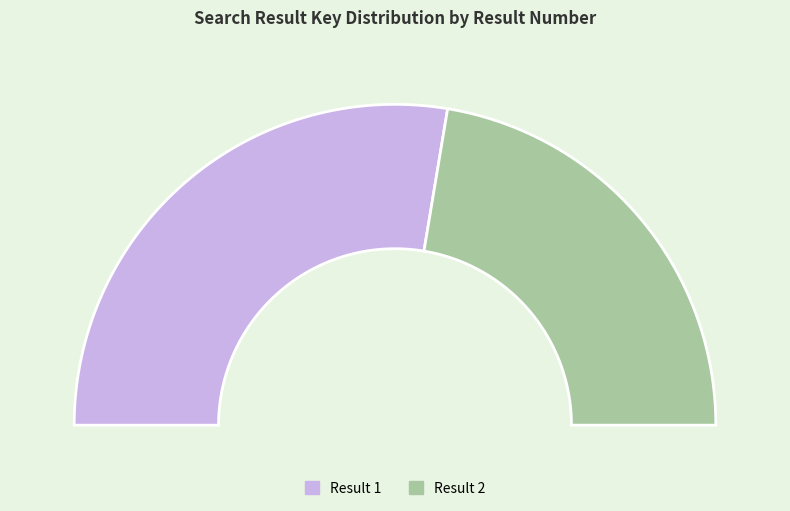

Which category accounts for the majority?

Result 1